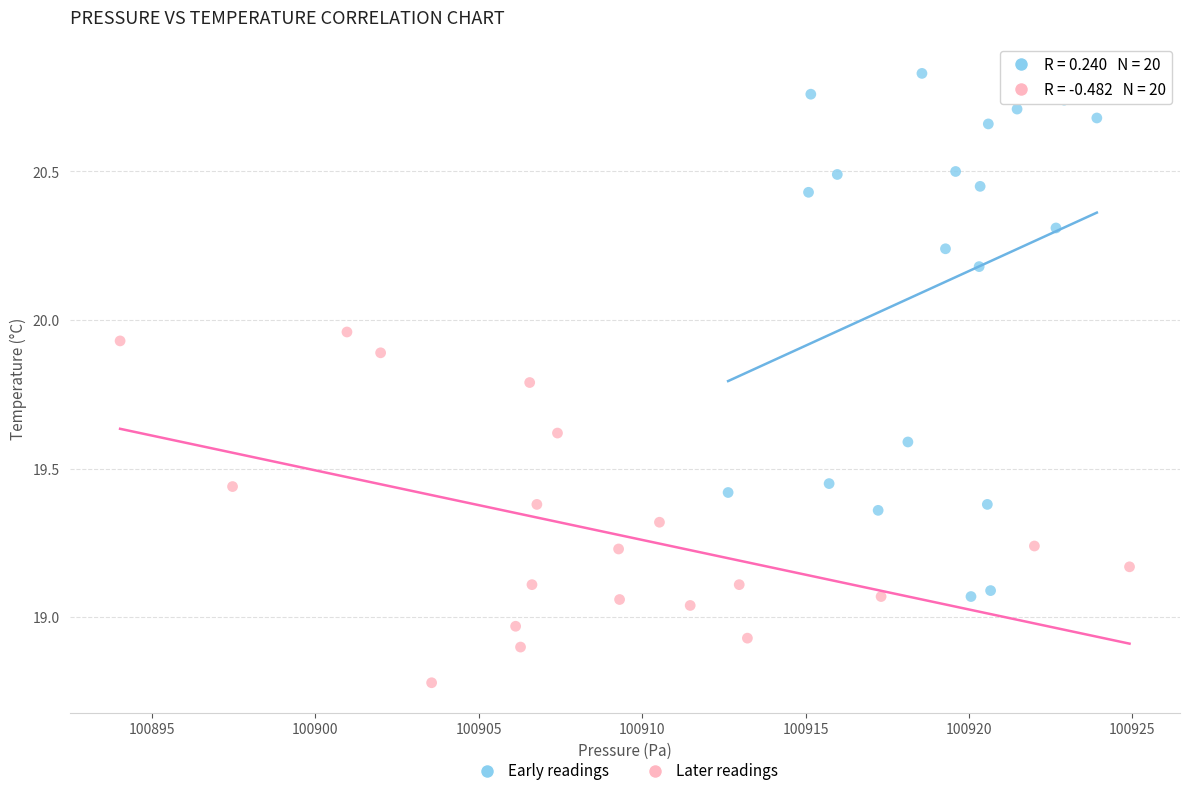

Which series contains the lowest Y value?

Later readings